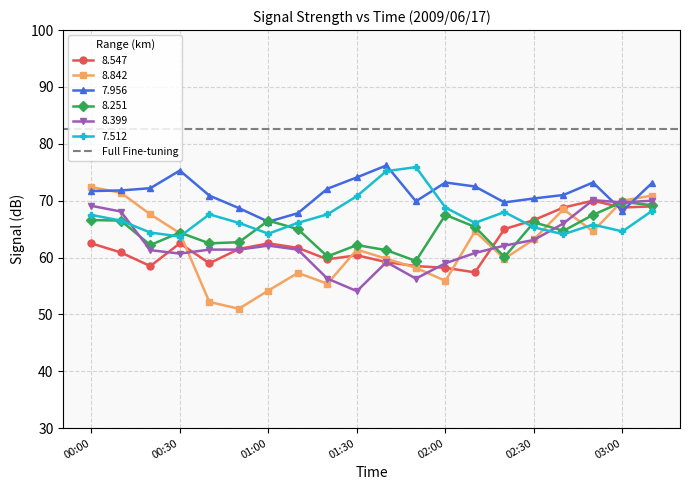

What is the value of the 8.399 point at the 1st from the left?

69.1